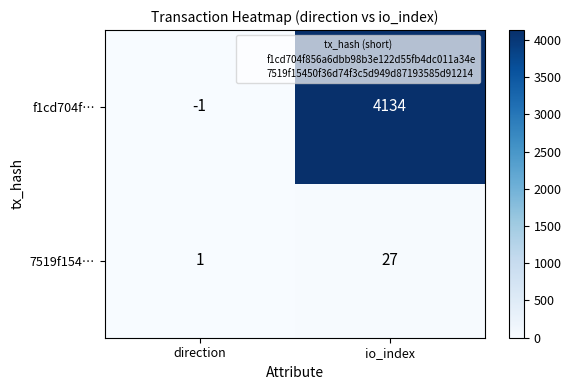

At which category does the chart reach its peak across all series?

io_index